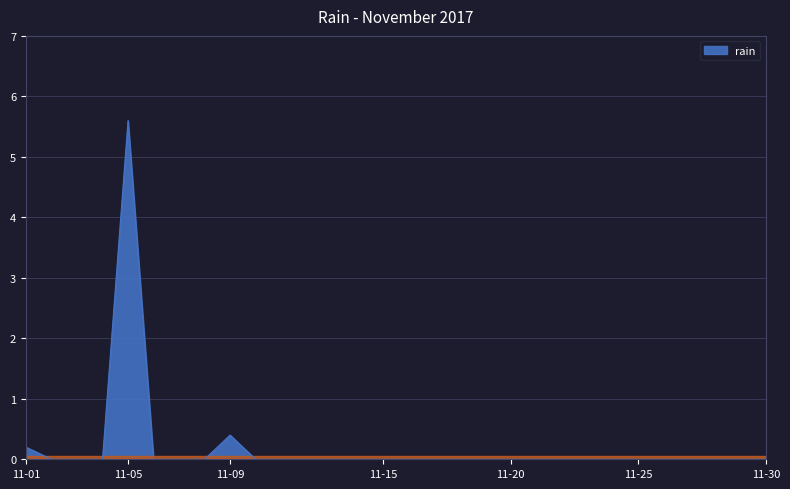

What is the greatest value displayed?

5.6